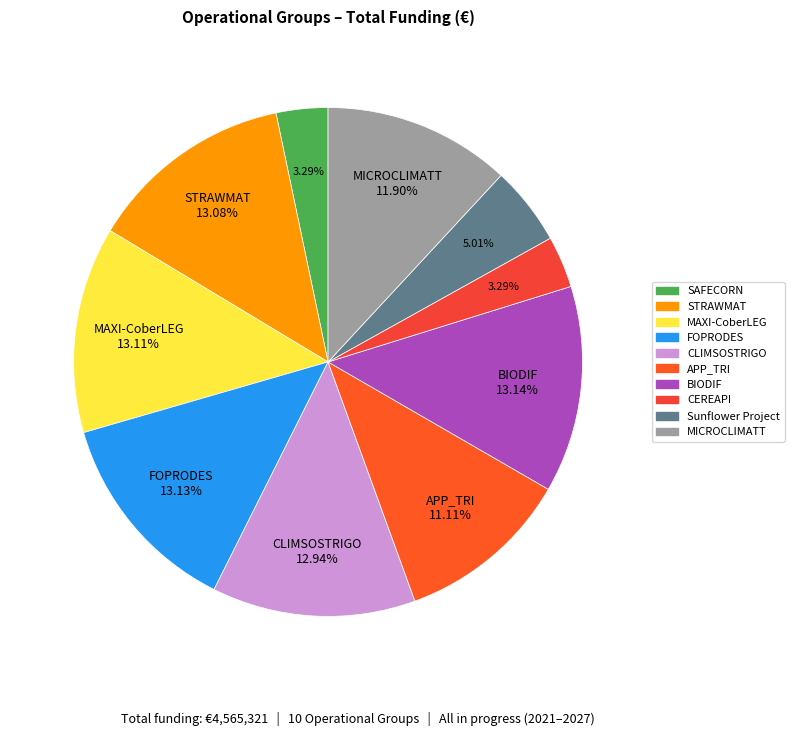

What is the ratio of the value at BIODIF to the value at FOPRODES?

1.0